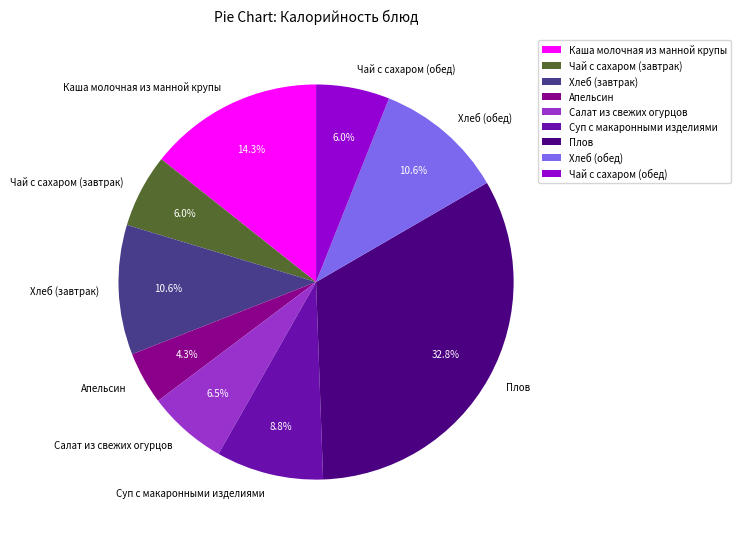

What is the smallest slice in the pie chart?

Апельсин